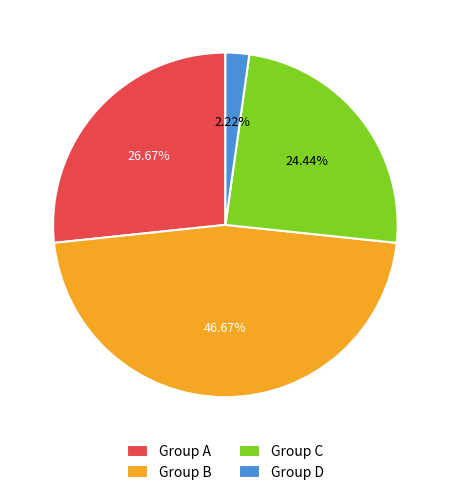

Does Group A account for over 50% of the chart?

No